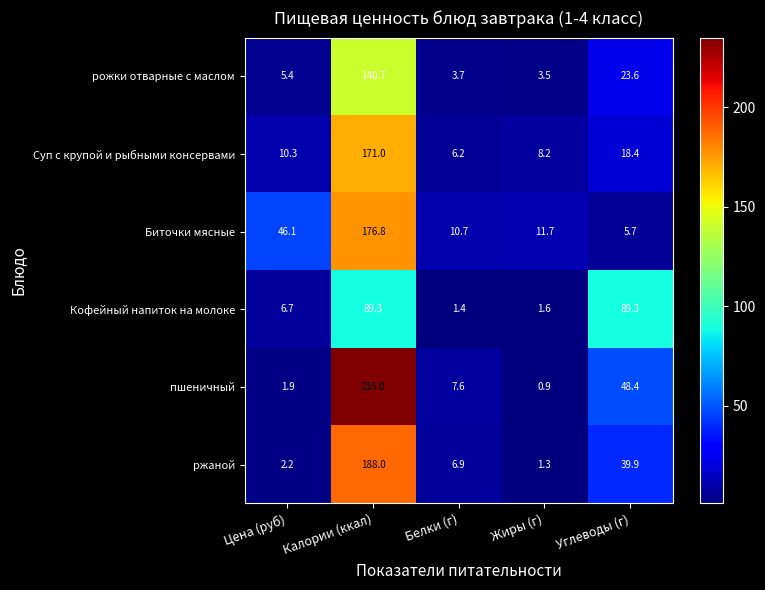

Reading left to right, transcribe all the data shown in this chart.

рожки отварные с маслом: Цена (руб)=5.4	Калории (ккал)=140.7	Белки (г)=3.7	Жиры (г)=3.5	Углеводы (г)=23.6
Суп с крупой и рыбными консервами: Цена (руб)=10.3	Калории (ккал)=171.0	Белки (г)=6.2	Жиры (г)=8.2	Углеводы (г)=18.4
Биточки мясные: Цена (руб)=46.1	Калории (ккал)=176.8	Белки (г)=10.7	Жиры (г)=11.7	Углеводы (г)=5.7
Кофейный напиток на молоке: Цена (руб)=6.7	Калории (ккал)=89.3	Белки (г)=1.4	Жиры (г)=1.6	Углеводы (г)=89.3
пшеничный: Цена (руб)=1.9	Калории (ккал)=235.0	Белки (г)=7.6	Жиры (г)=0.9	Углеводы (г)=48.4
ржаной: Цена (руб)=2.2	Калории (ккал)=188.0	Белки (г)=6.9	Жиры (г)=1.3	Углеводы (г)=39.9